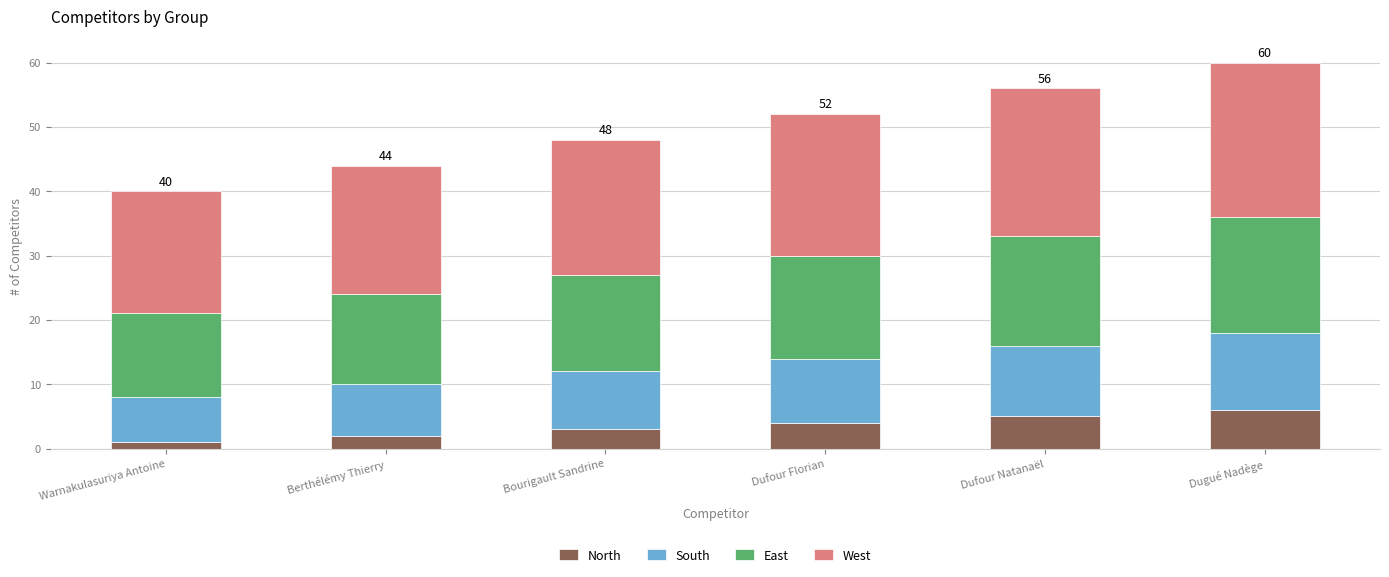

What is the sum of the North values at Dufour Florian and Berthélémy Thierry?

6